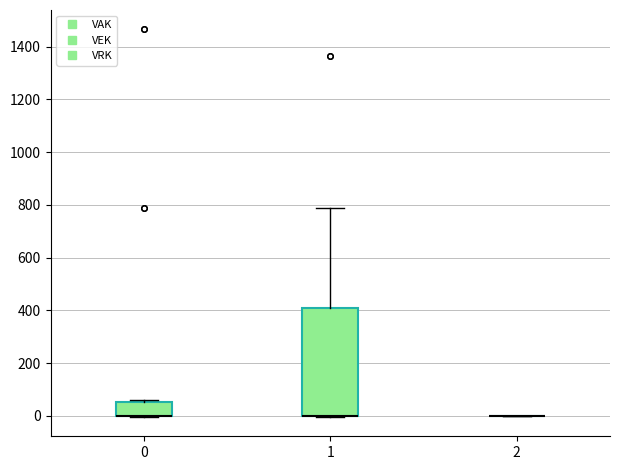

Reading left to right, transcribe this box plot: for each box, give where its median line is, the range the box spans, and where its two whiskers end, as read against the y-axis. The values are not printed on the chart, so give them approximately, as read against the axis.

0: median 0 (drawn on the box's lower edge), box 0 to 60, whiskers 0 to 60 (just above the box's upper edge)
1: median 0 (drawn on the box's lower edge), box 0 to 400, whiskers 0 to 780
2: box collapsed to a line at 0, whiskers 0 to 0